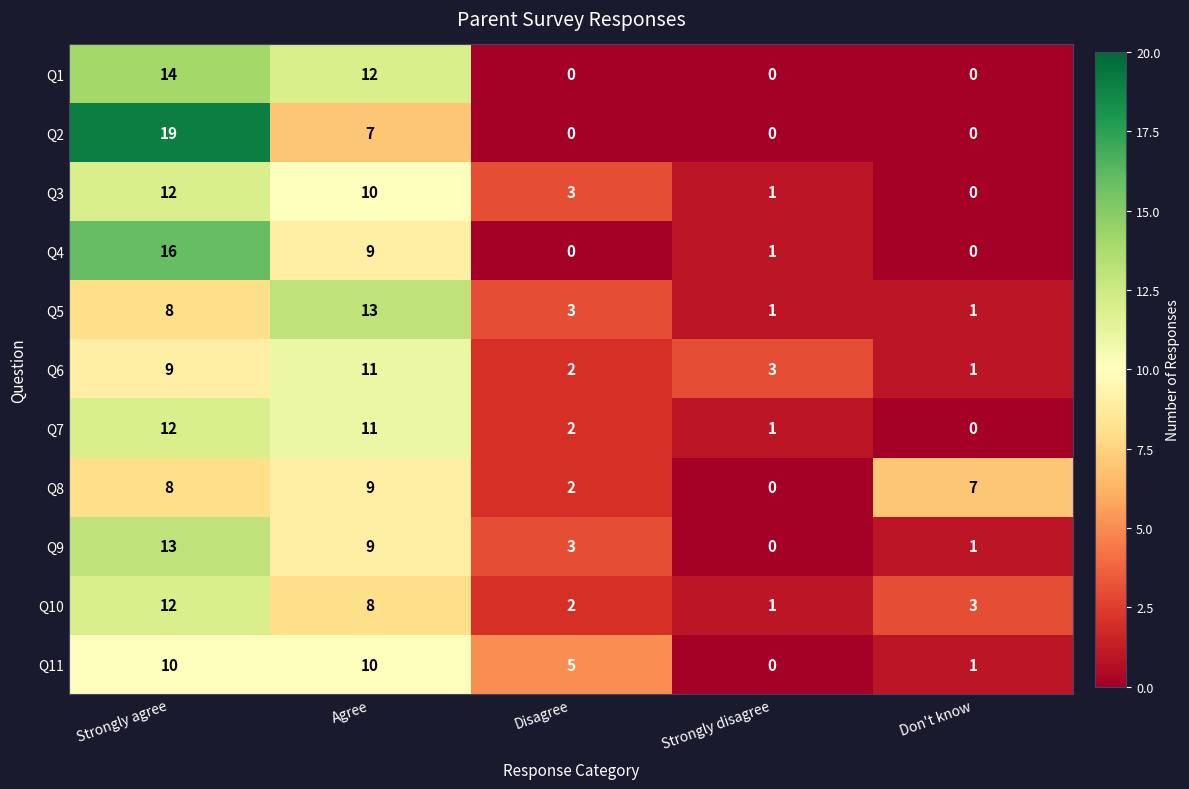

Between Agree and Disagree, which series saw the biggest shift?

Q1